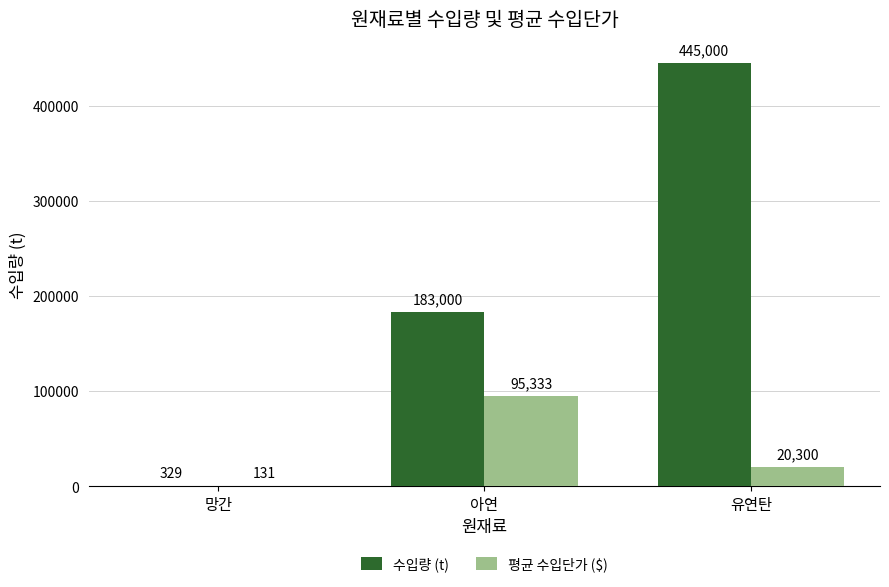

What is the sum of all 수입량 (t) values?

628329